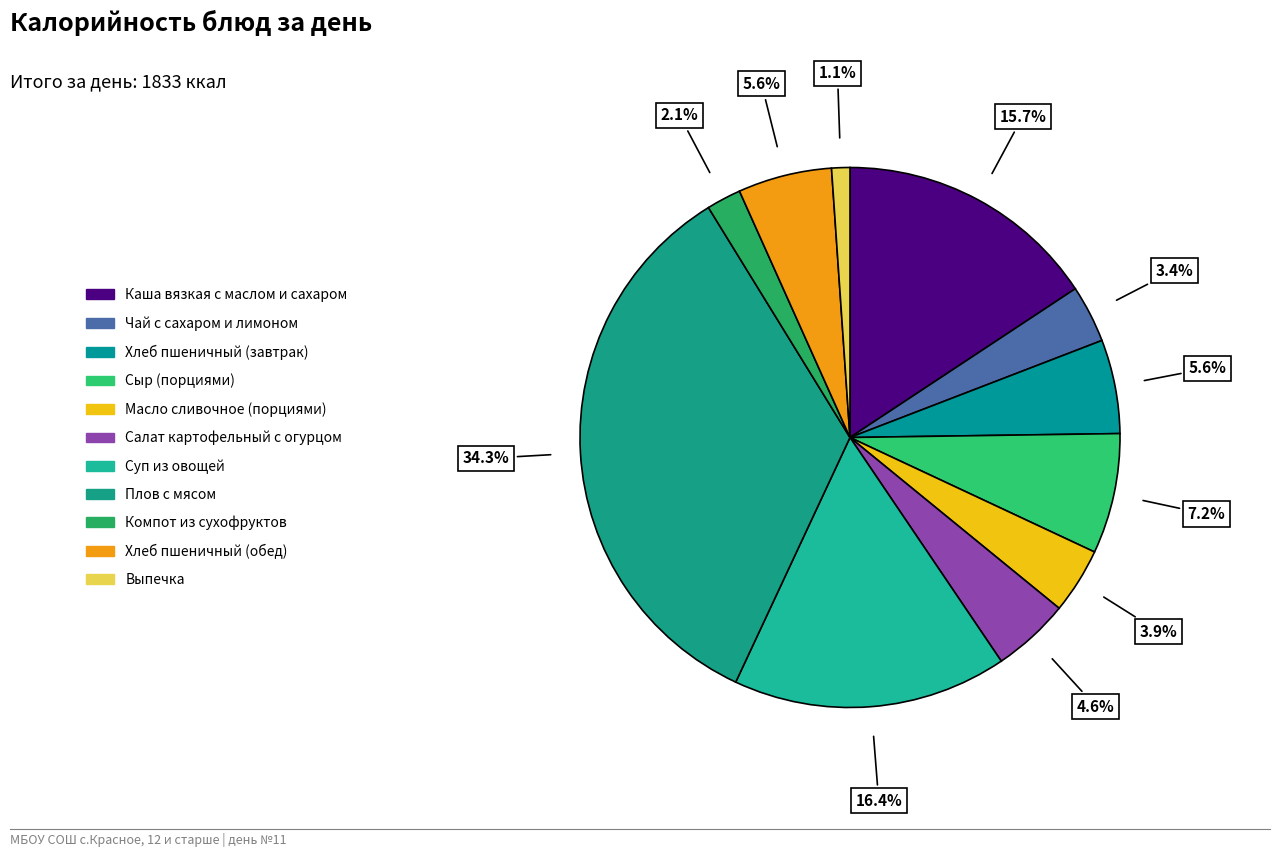

What percentage is the Компот из сухофруктов slice, to the nearest percent?

2%